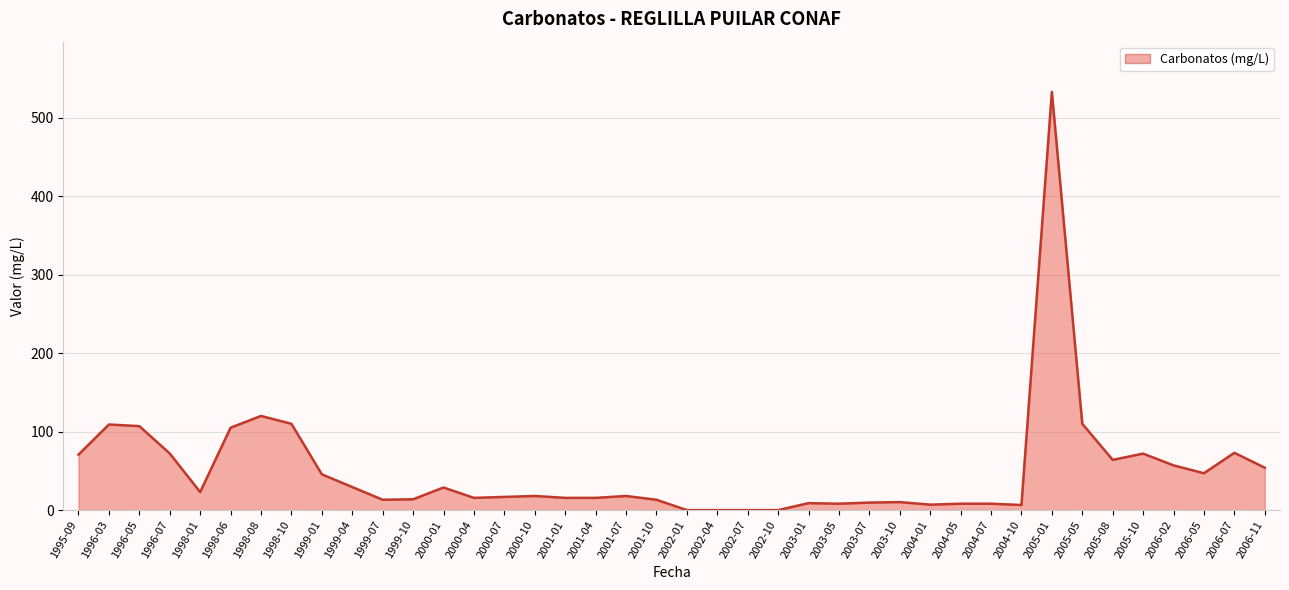

What is the label of the 14th point from the right?

2003-07